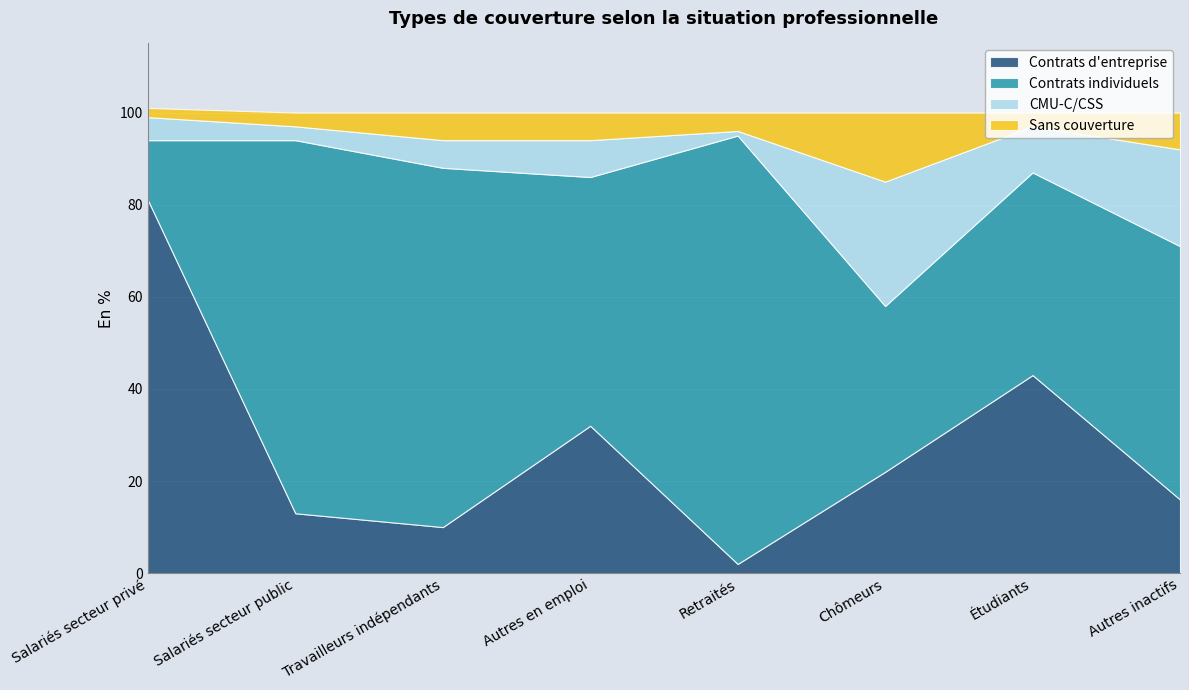

At which category is the sum across all series the highest?

Salariés secteur privé